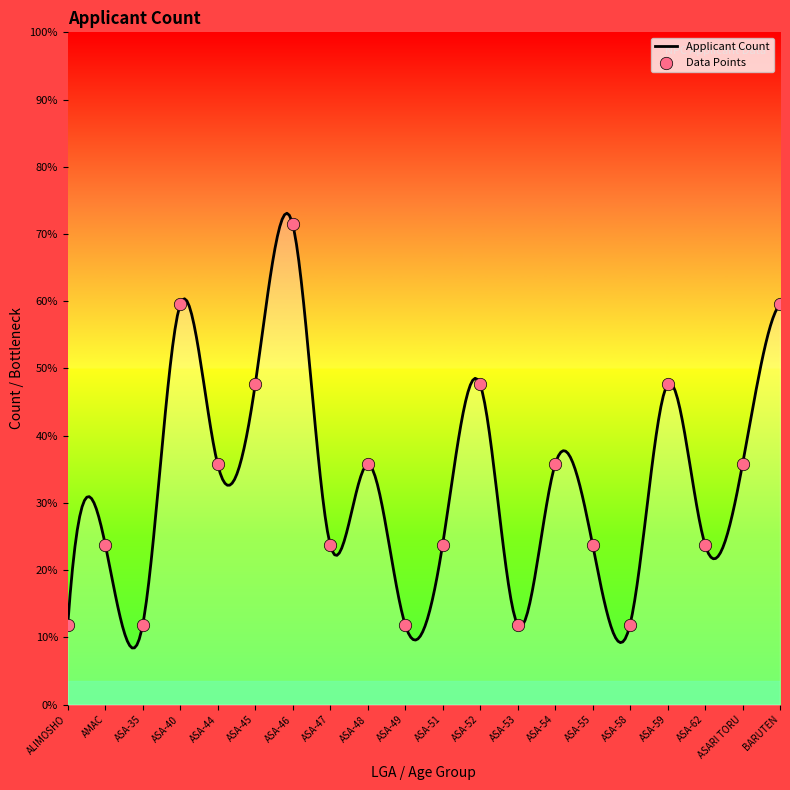

What is the ratio of the value at ASA-47 to the value at ASA-49?

2.0